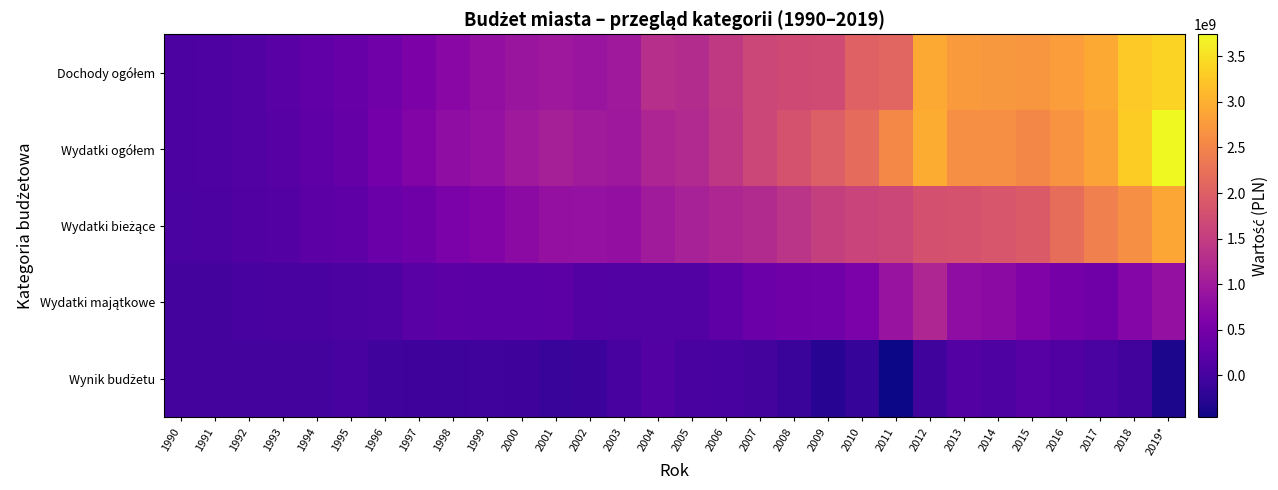

At how many categories does at least one series exceed 1506979147?

13